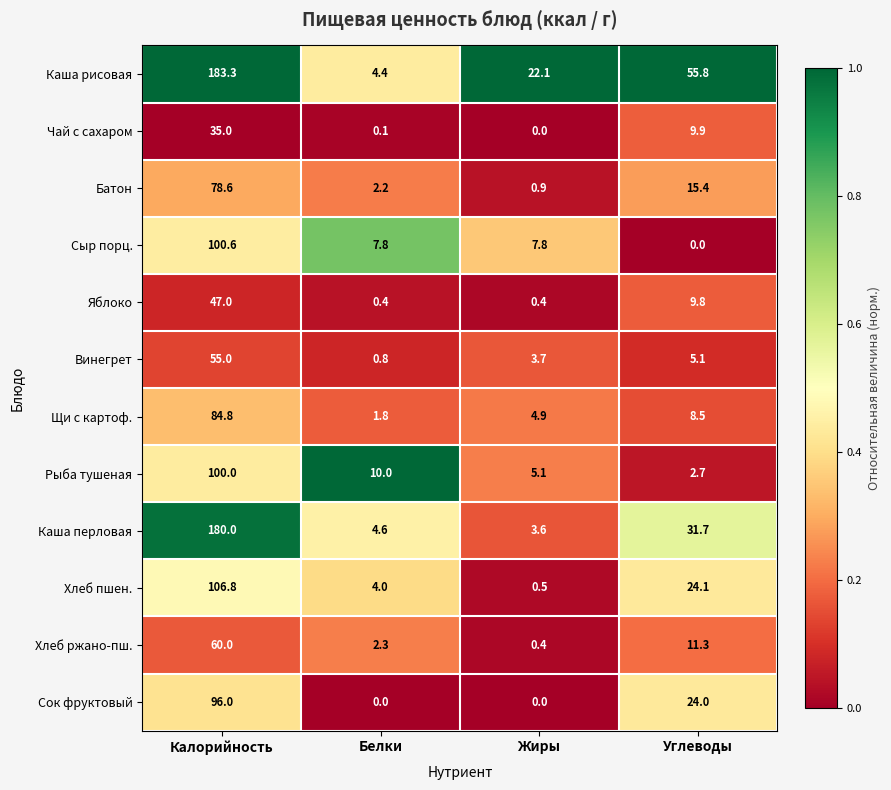

True or false: Яблоко has a value of 0.4 at Белки.

True